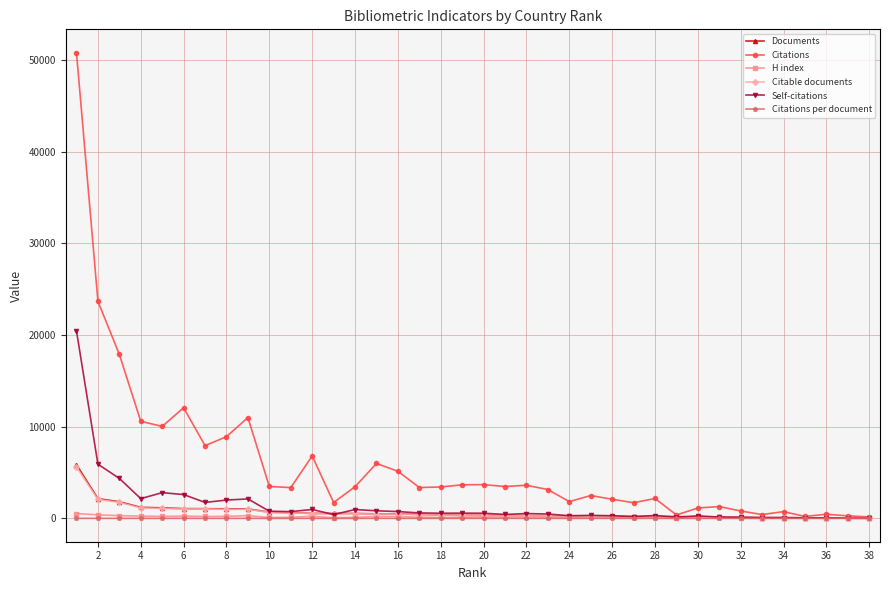

Which series has the widest spread of values?

Citations